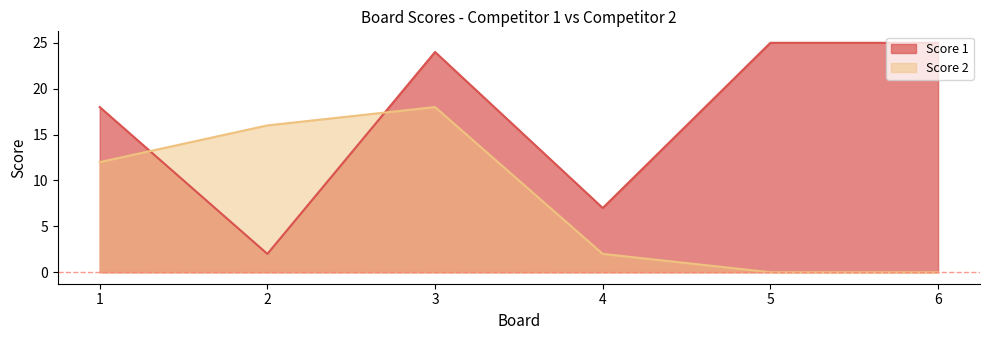

Rank the categories by Score 1 value from highest to lowest.

5, 6, 3, 1, 4, 2